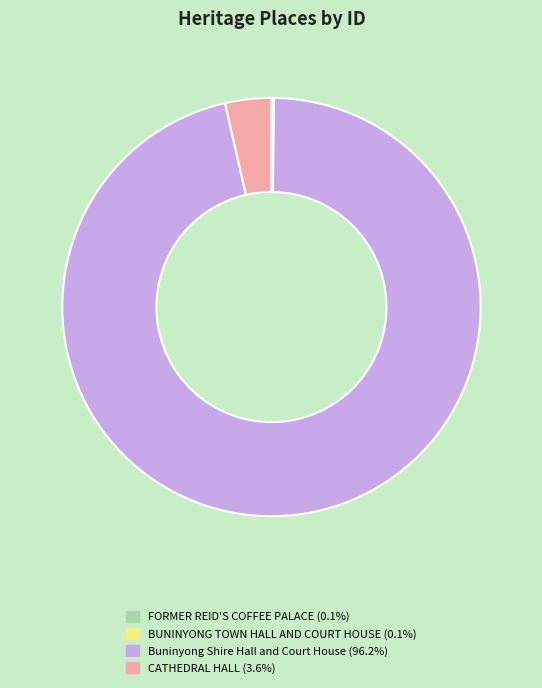

Do Buninyong Shire Hall and Court House (96.2%) and CATHEDRAL HALL (3.6%) together represent more than half of the pie?

Yes